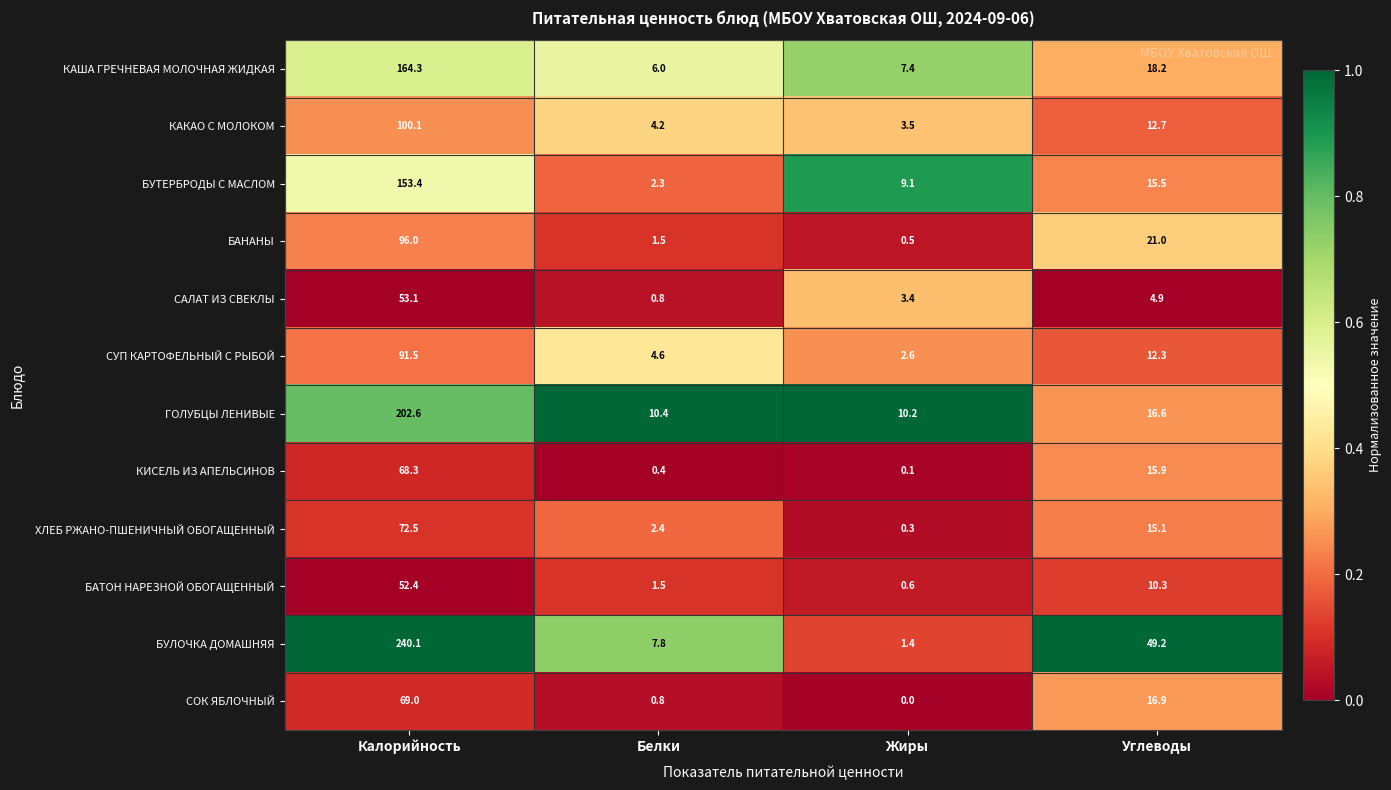

At which label does КАША ГРЕЧНЕВАЯ МОЛОЧНАЯ ЖИДКАЯ reach its minimum?

Белки